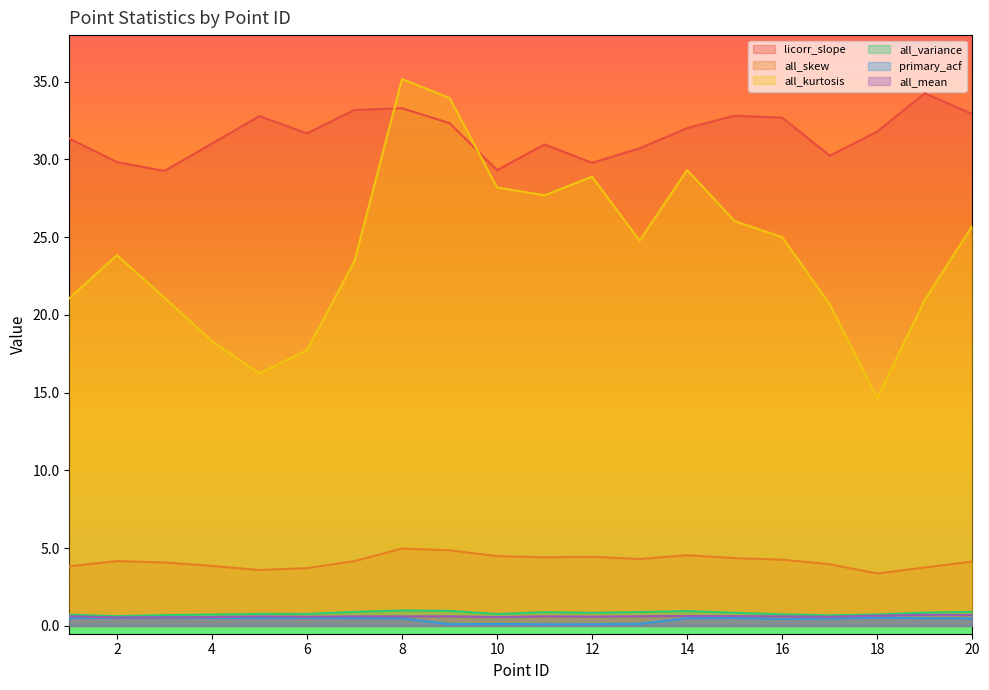

Where is the first local minimum for all_variance?

2